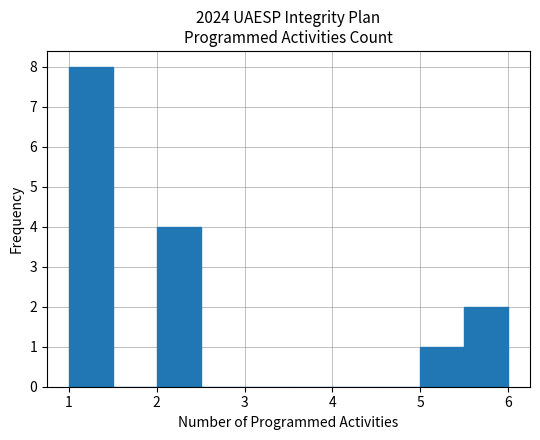

Reading left to right, transcribe this chart: for each bar, give the range it covers on the x-axis and its height. The values are not printed on the chart, so give them approximately, as read against the axis.

1.0 to 1.5: 8
1.5 to 2.0: 0
2.0 to 2.5: 4
2.5 to 3.0: 0
3.0 to 3.5: 0
3.5 to 4.0: 0
4.0 to 4.5: 0
4.5 to 5.0: 0
5.0 to 5.5: 1
5.5 to 6.0: 2